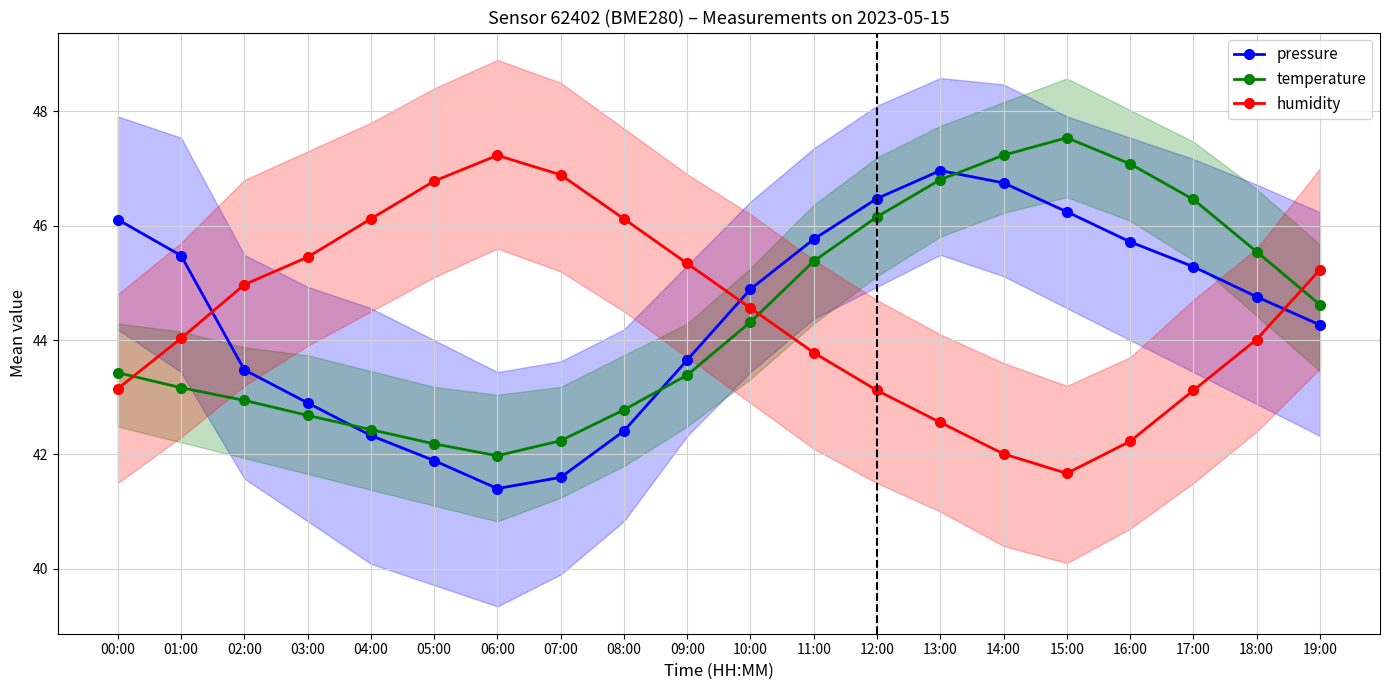

How many data points does each series have?

20